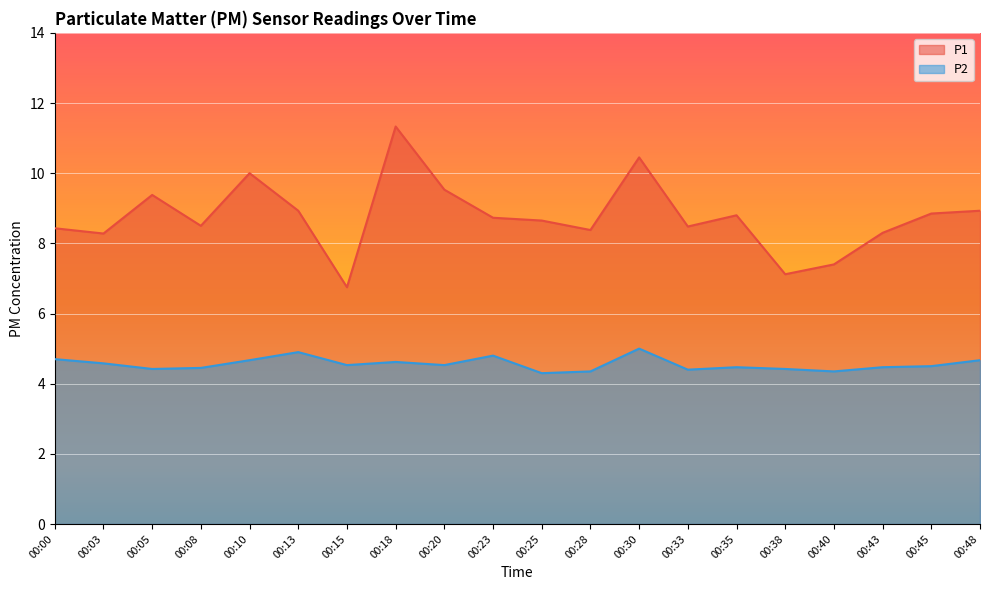

What is the value of the P2 point at the 17th from the left?

4.3